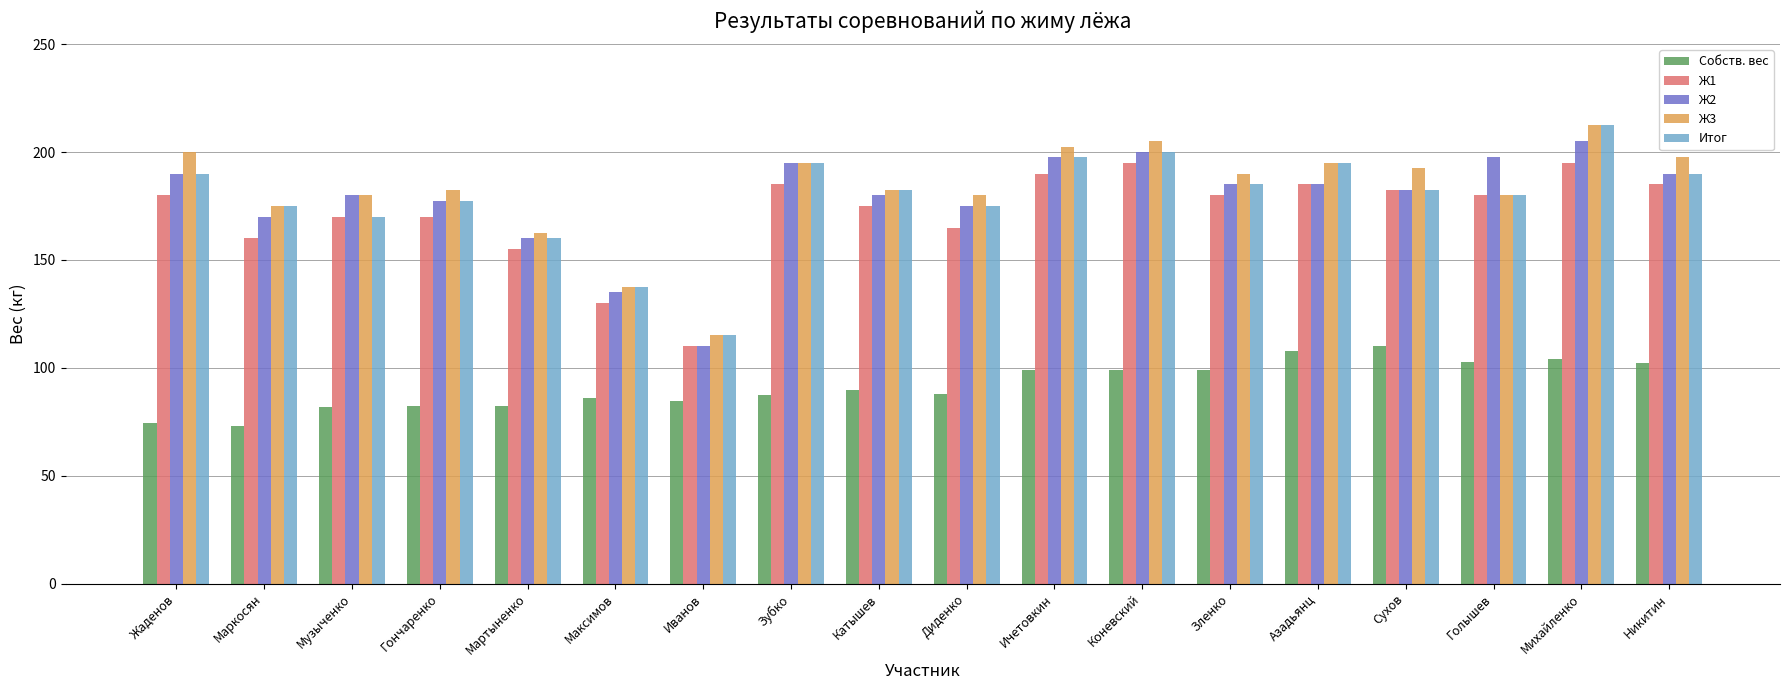

What is the sum of the Ж2 values at Мартыненко and Диденко?

335.0